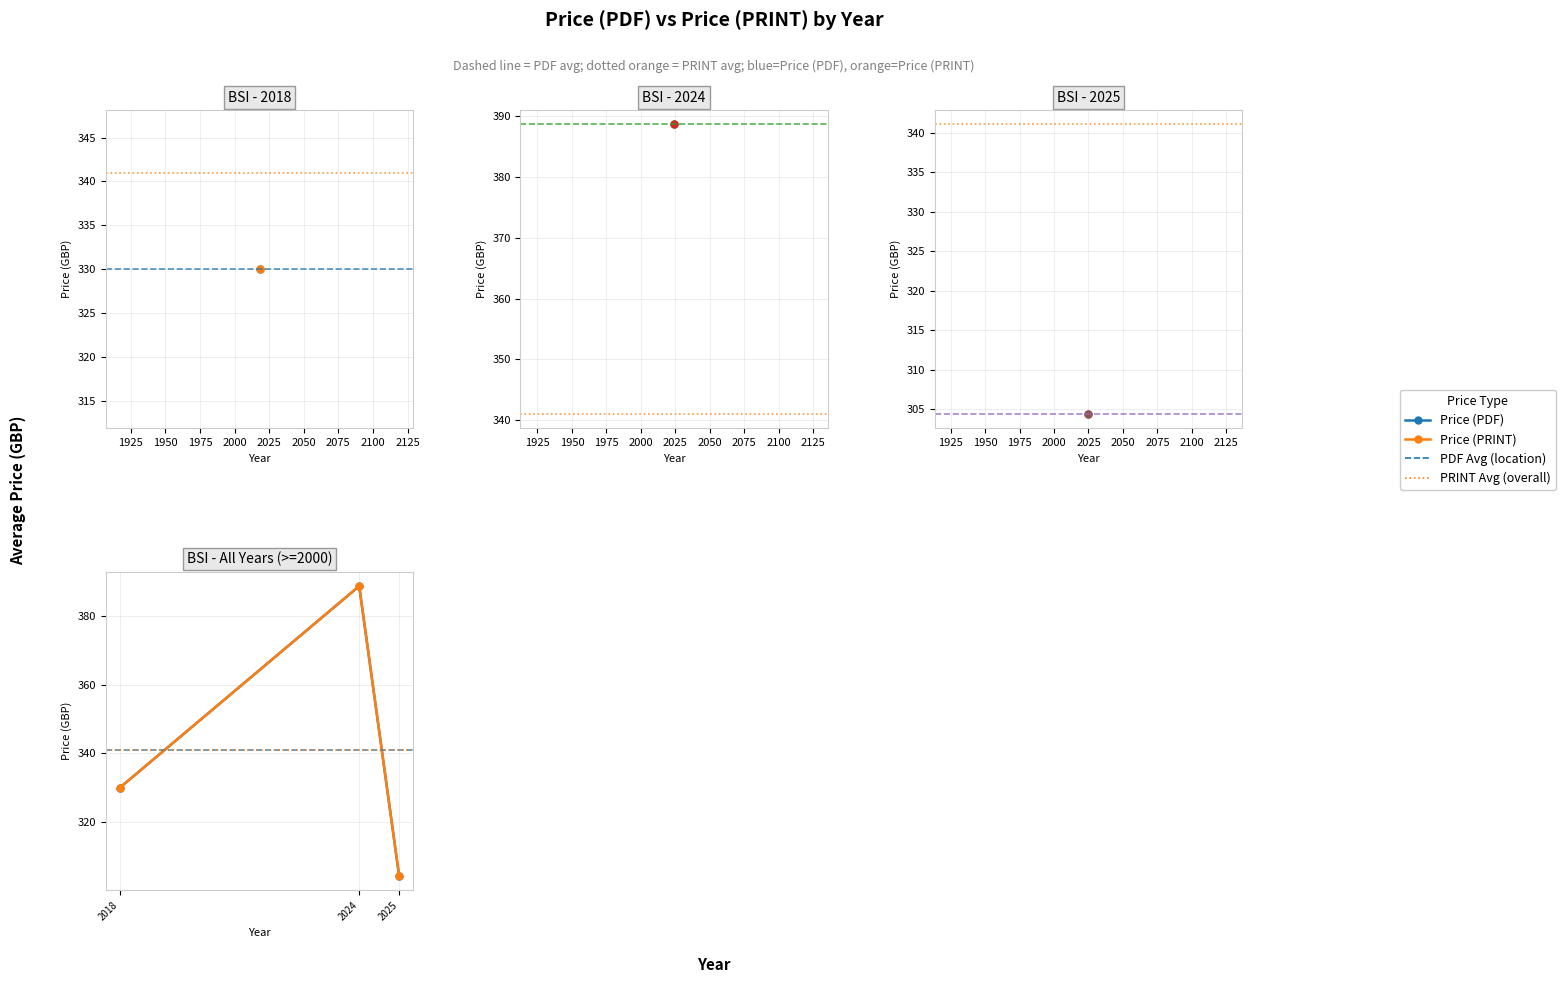

What is the value of the Price (PDF) point at the 1st from the left?

330.0